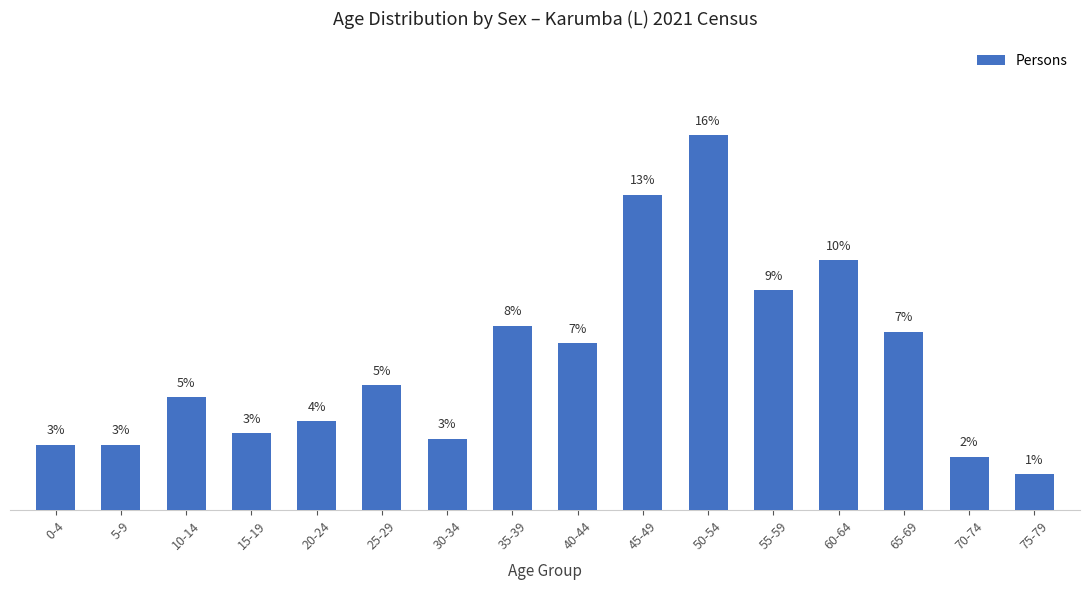

What is the maximum value shown in the chart?

15.7